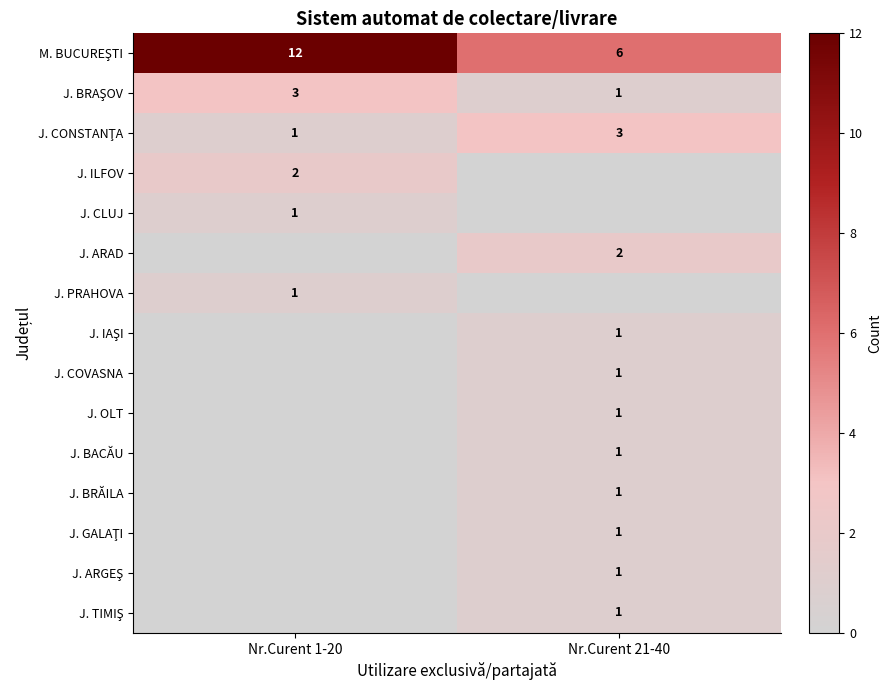

Is it true that J. COVASNA equals 0 at Nr.Curent 21-40?

False